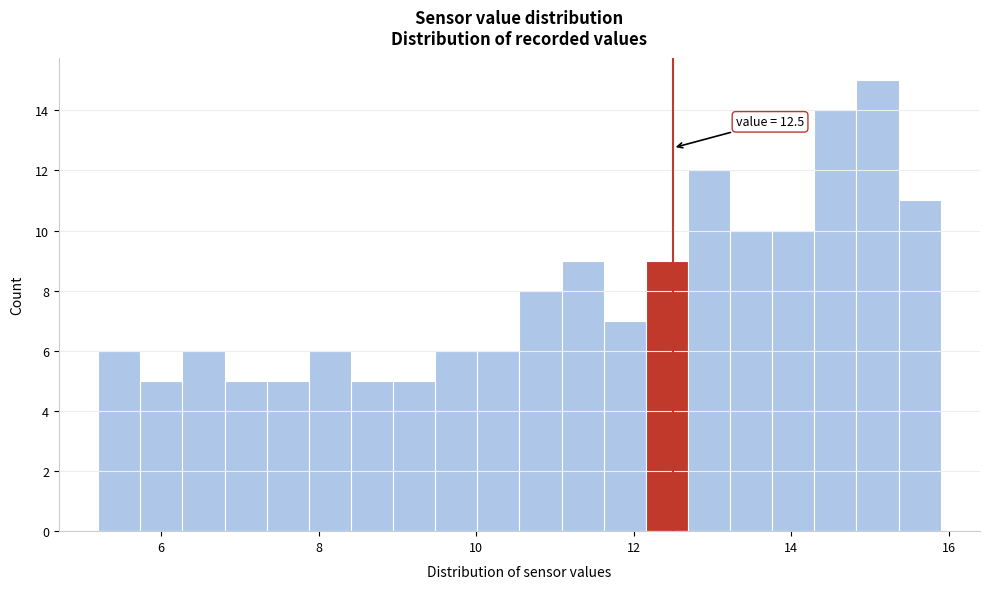

Read against the x-axis, roughly where is the centre of the tallest bar?

15.0